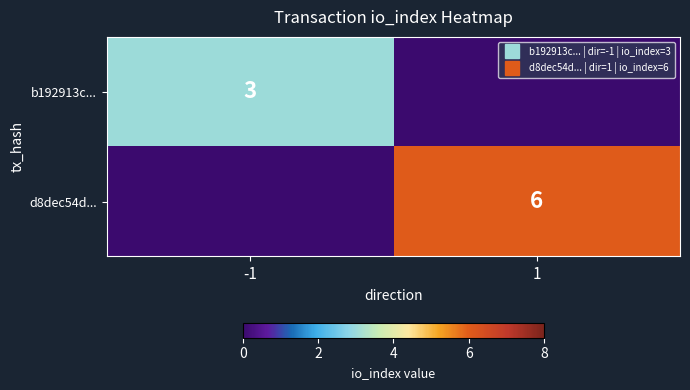

What is the maximum value for d8dec54d...?

6